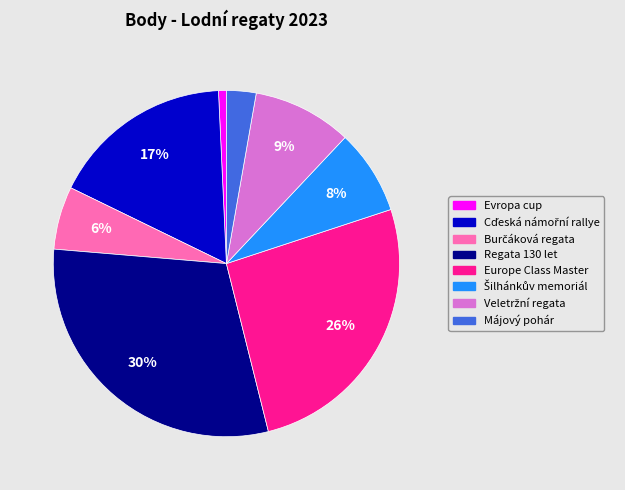

Which slice is the largest?

Regata 130 let